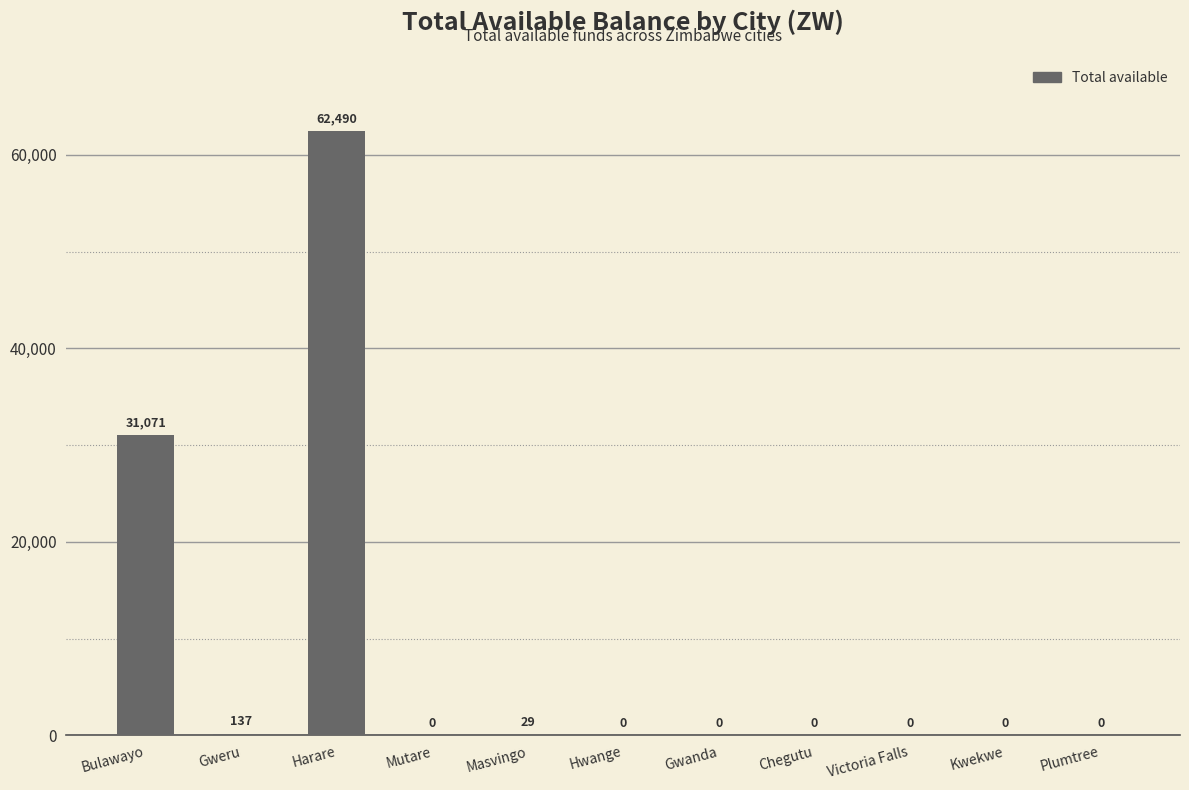

True or false: the data shows 137.0 at Gweru.

True